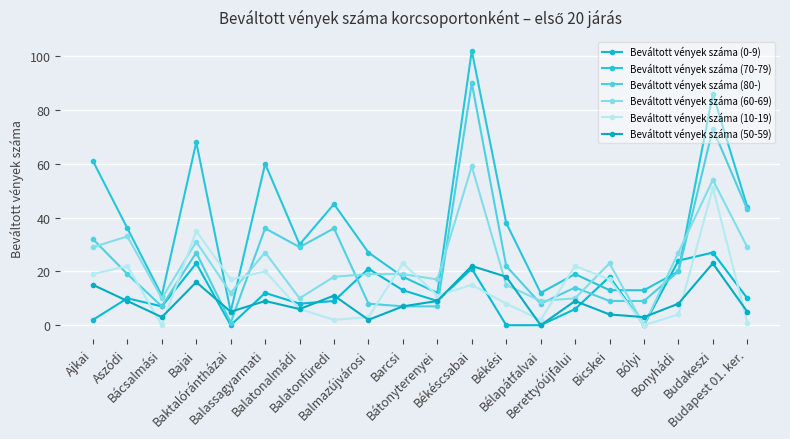

Where does the Beváltott vények száma (70-79) series first go above 30?

Ajkai